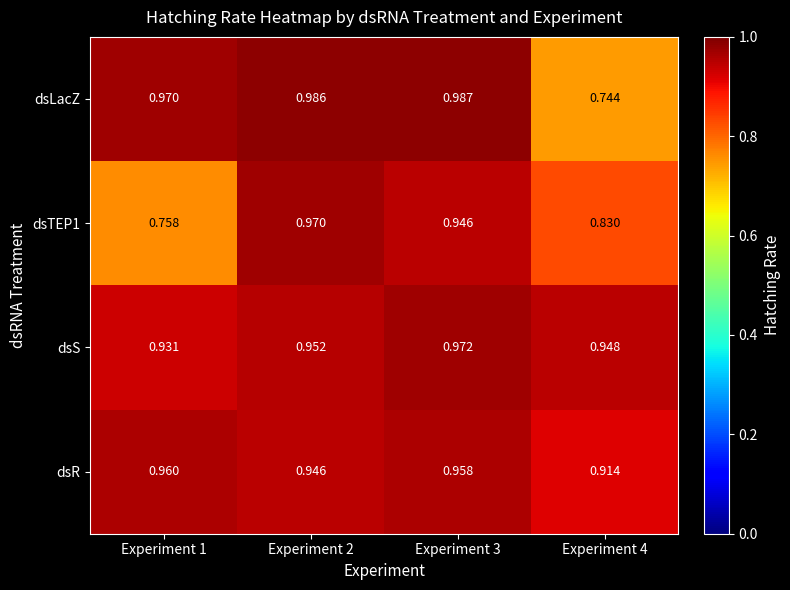

Which series changed the most between Experiment 3 and Experiment 4?

dsLacZ